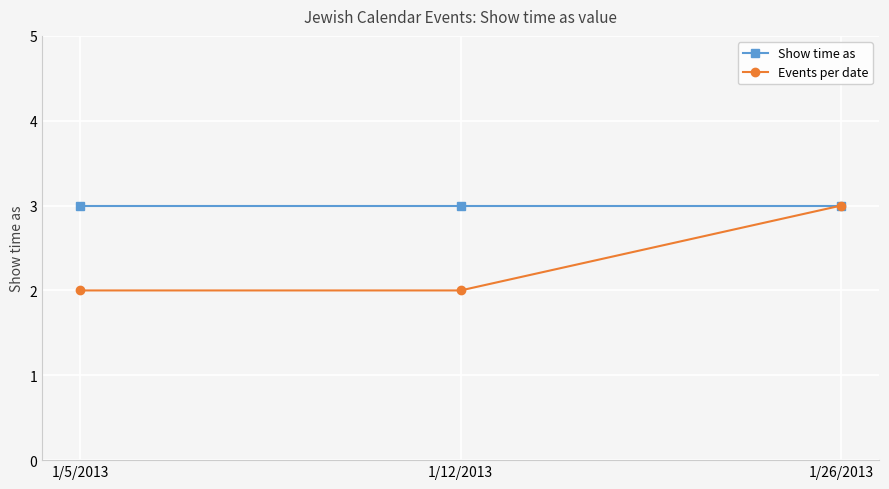

What is the average value of the Show time as series?

3